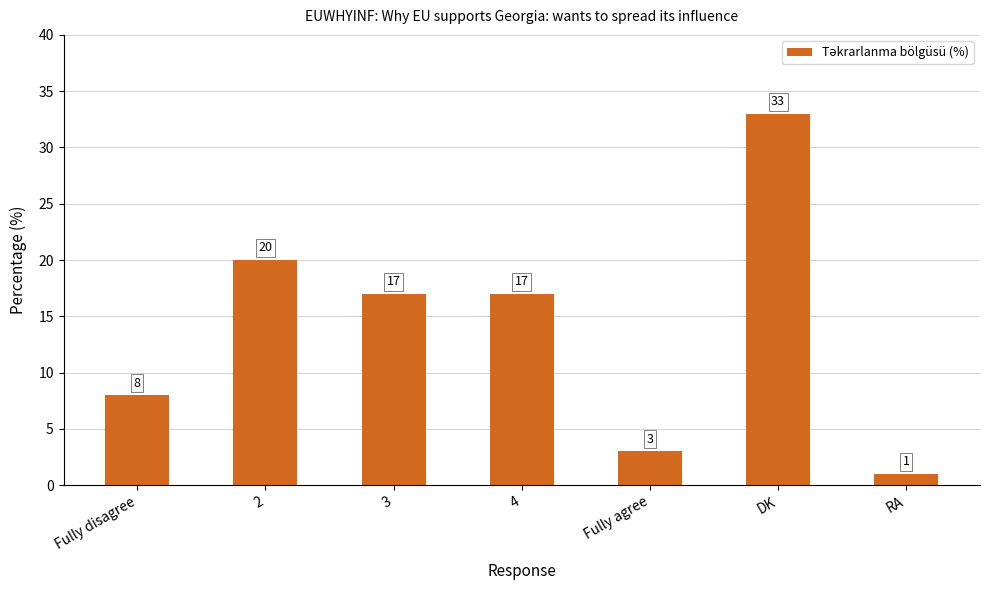

What is the difference between the second highest and second lowest values?

17